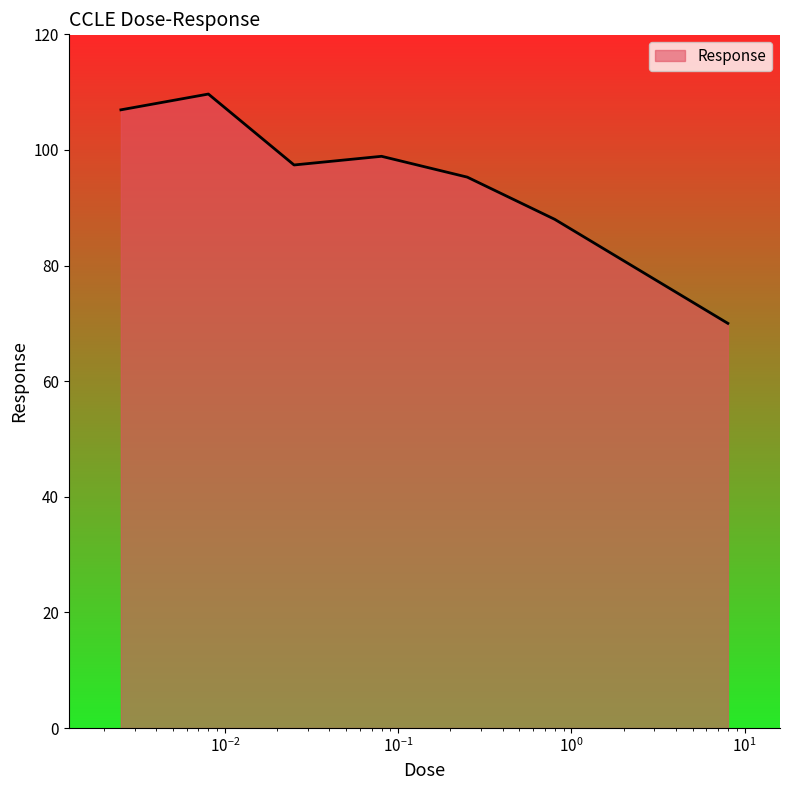

What is the difference between the second highest and second lowest values?

27.9